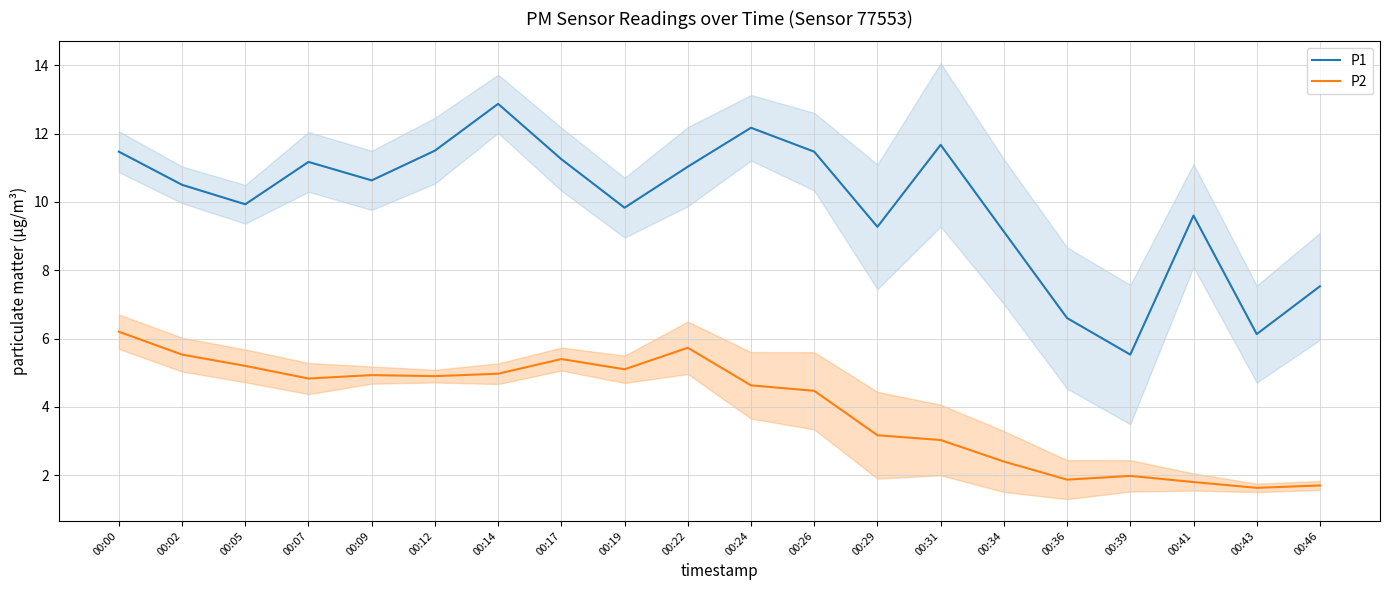

What is the value of the P2 point at the 6th from the left?

4.9